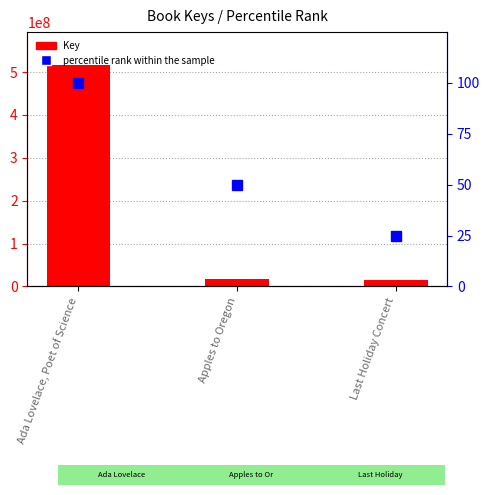

Is it true that Key equals 28027954 at Last Holiday Concert?

False